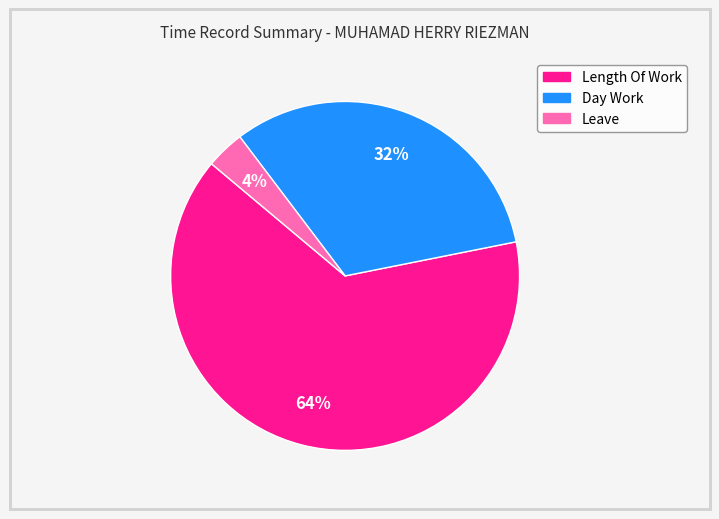

To the nearest percent, what is the average slice percentage?

33%